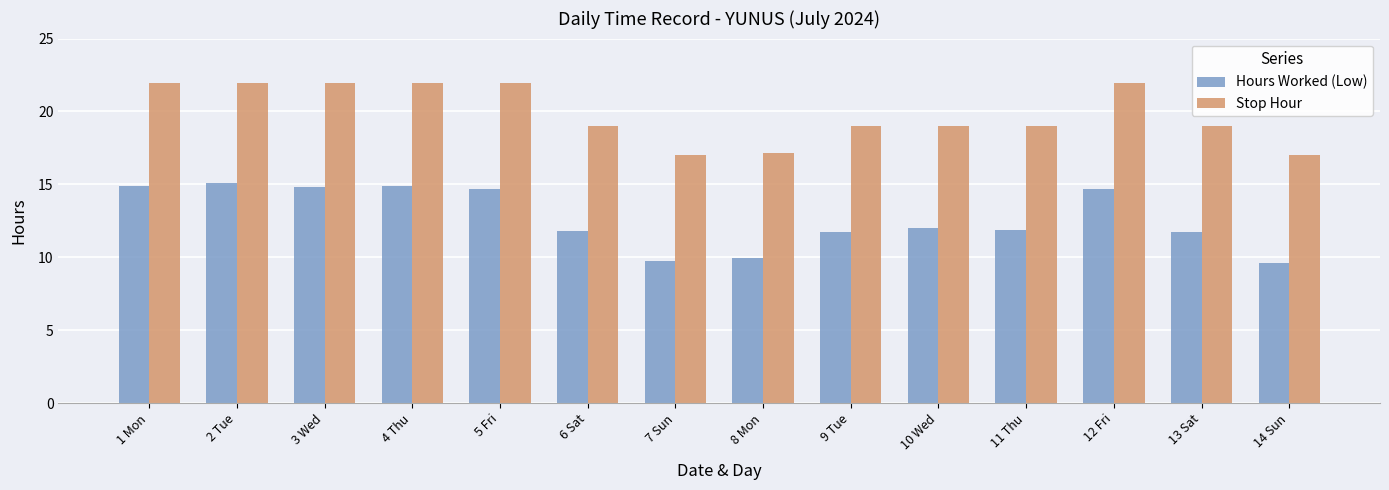

What are all the series names shown in the legend?

Hours Worked (Low), Stop Hour